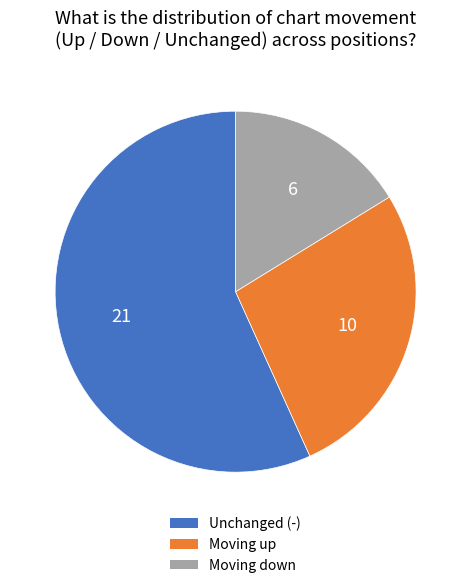

Is there any slice that represents more than half of the pie?

Yes